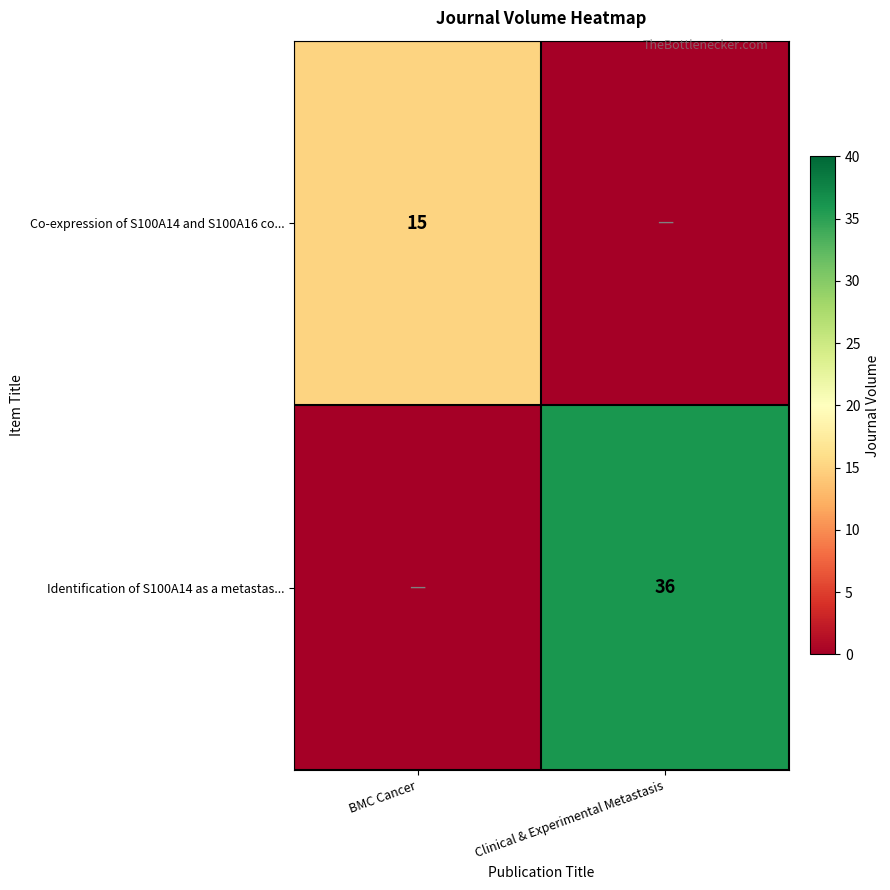

True or false: Identification of S100A14 as a metastas... has a value of 13 at Clinical & Experimental Metastasis.

False